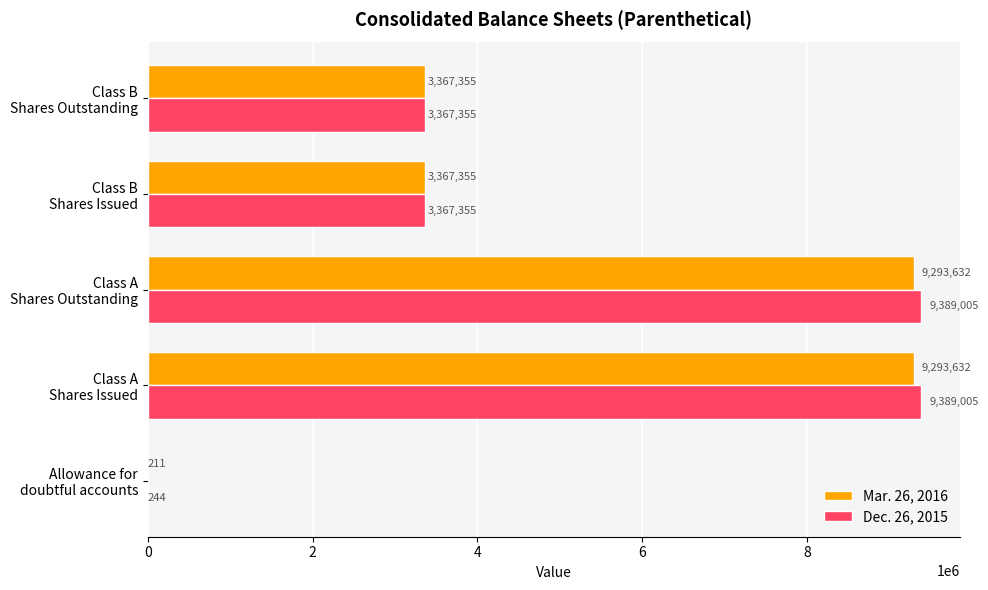

Which series has the largest total across all categories?

Dec. 26, 2015